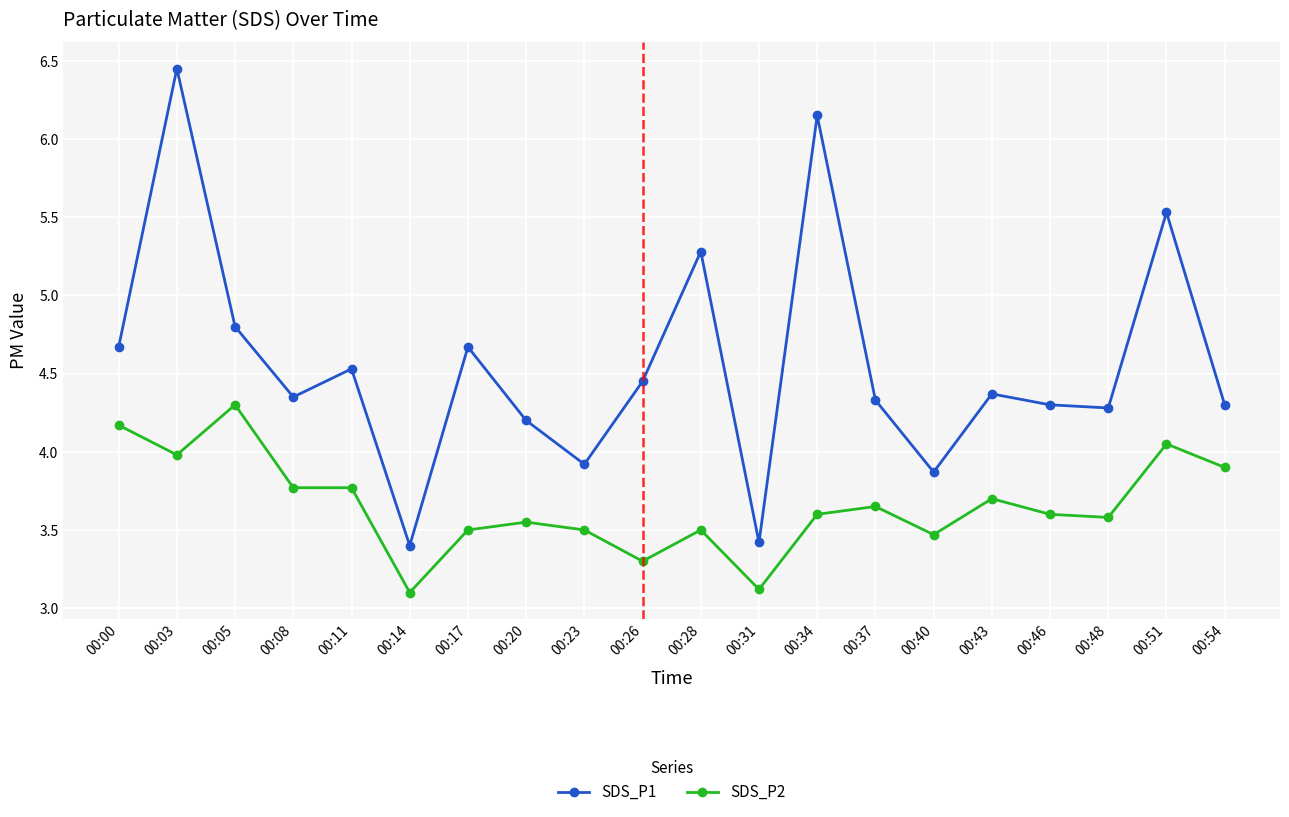

Which category has the highest value in the SDS_P1 series?

00:03